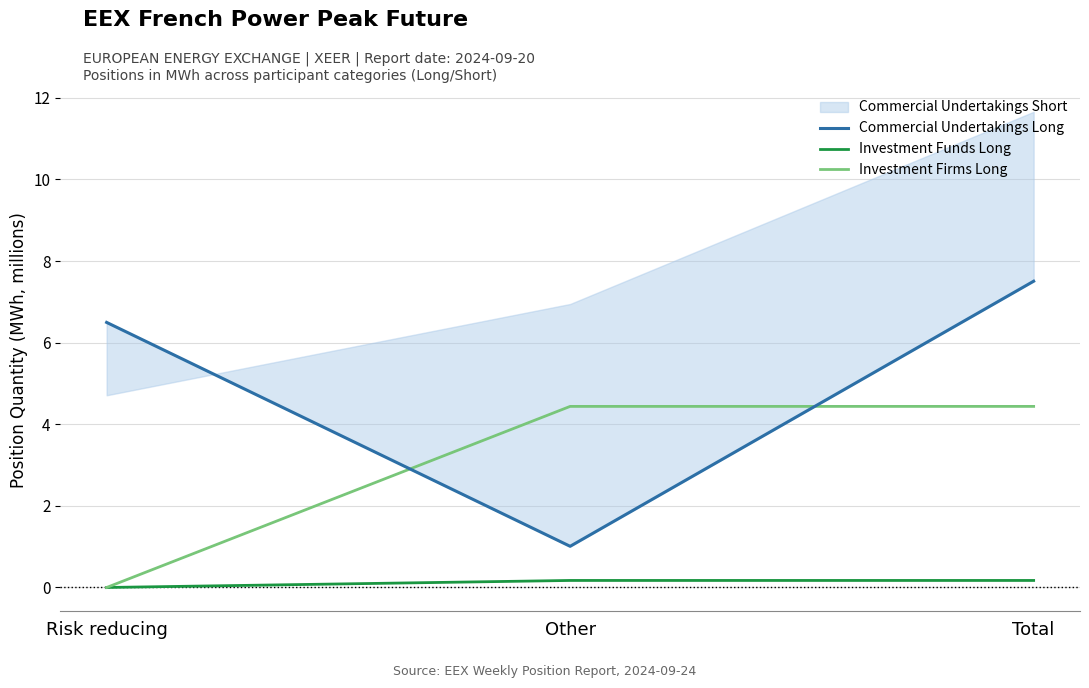

Where does the Commercial Undertakings Long series first go above 6?

Risk reducing